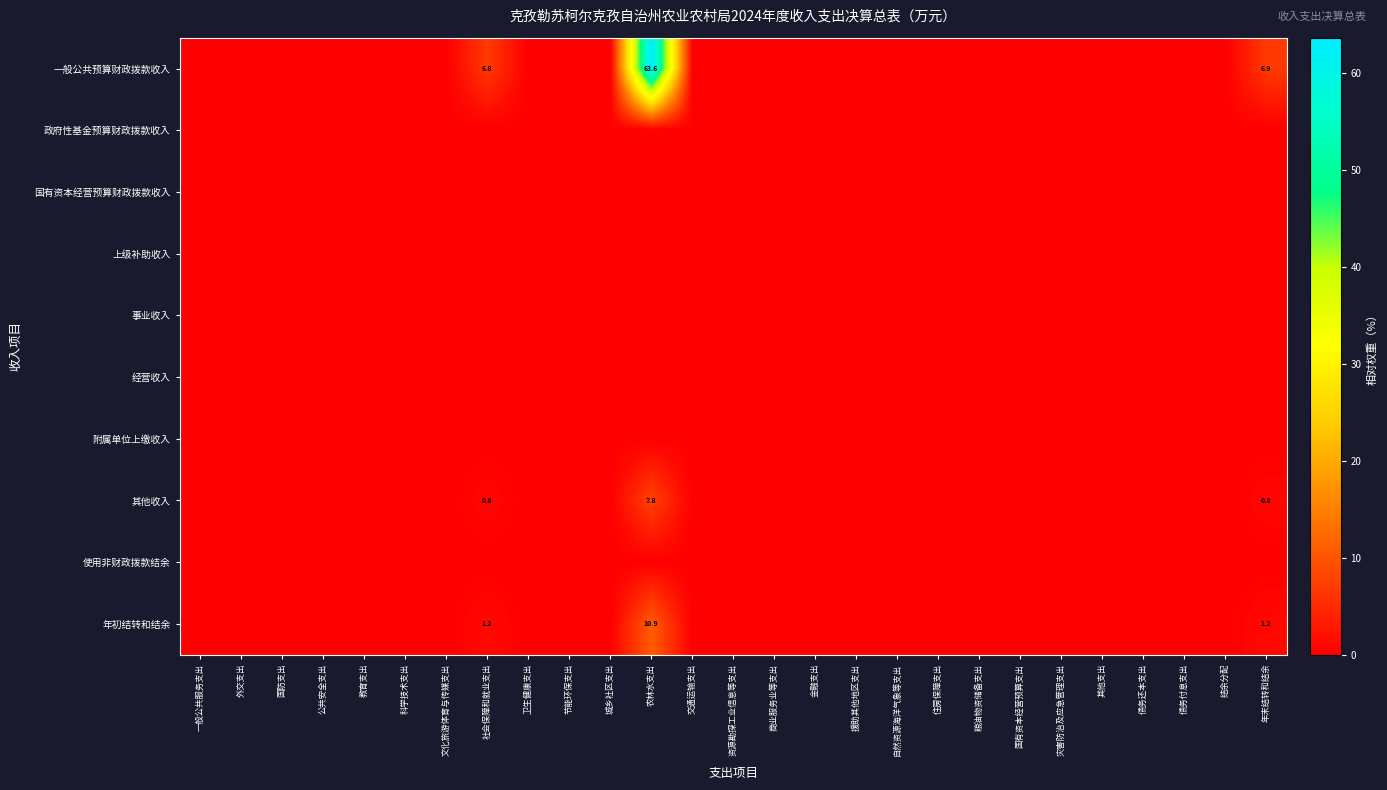

True or false: 国有资本经营预算财政拨款收入 has a value of 0.0 at 教育支出.

True